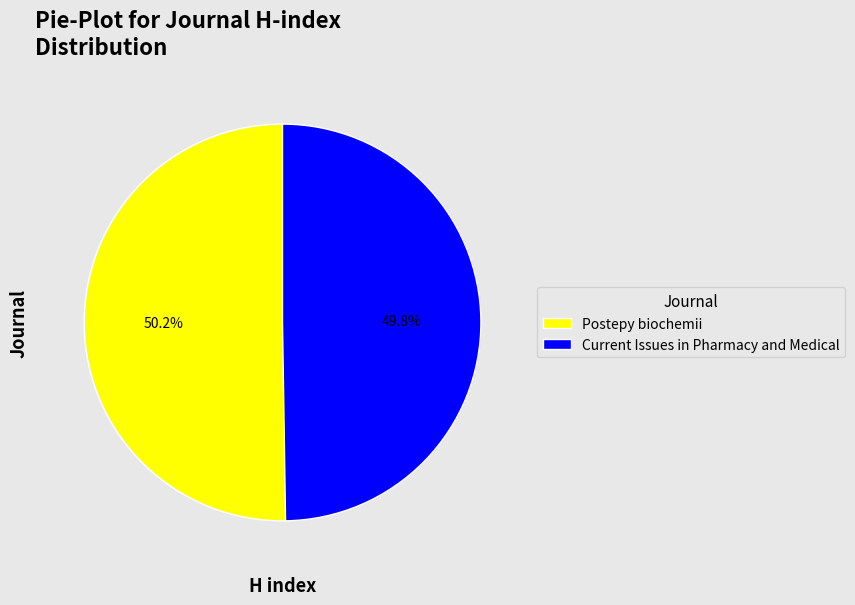

To the nearest percent, what percentage of the pie is Current Issues in Pharmacy and Medical?

50%